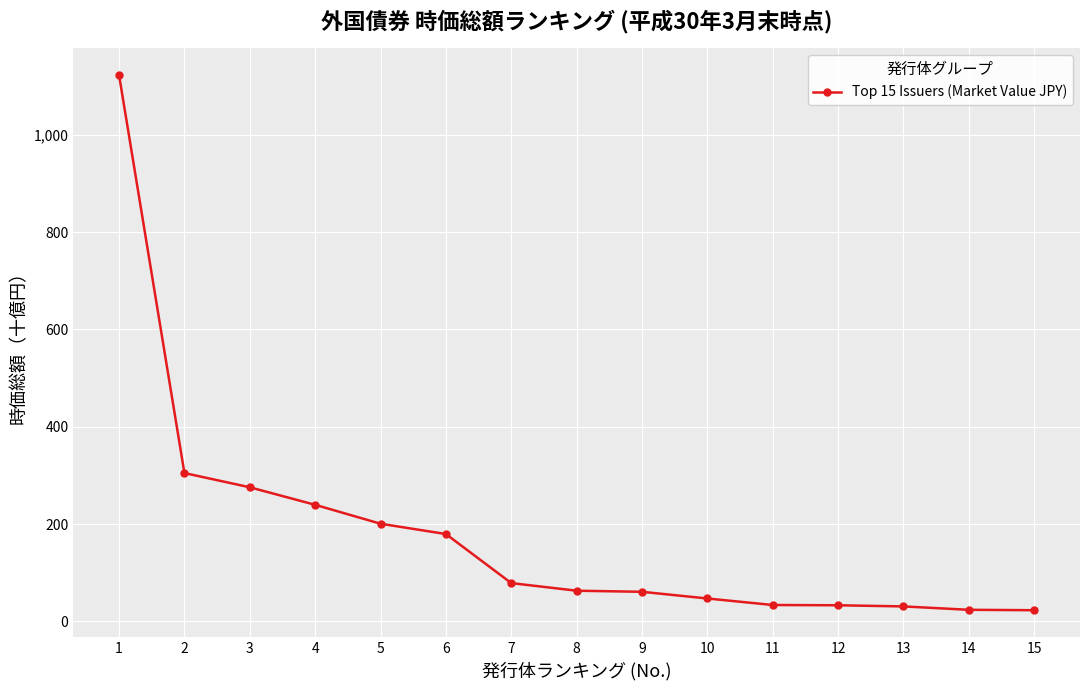

What is the difference between the values at 15 and 6?

156.5